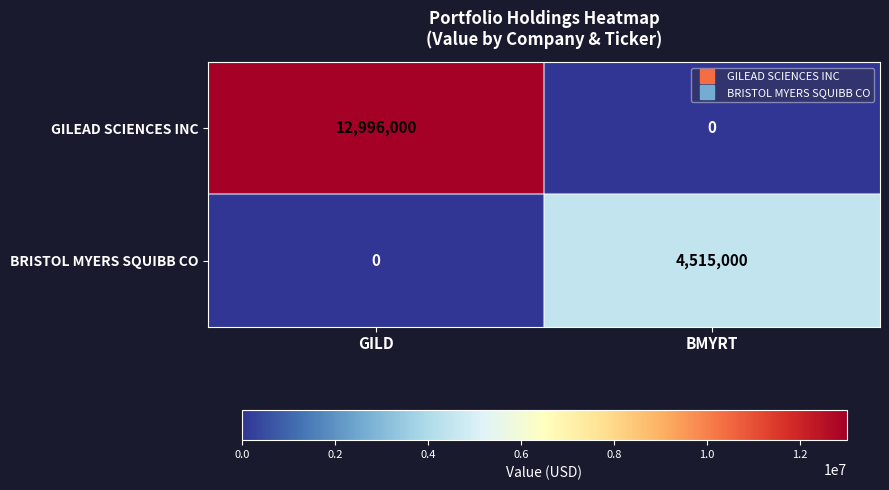

List the labels in order of GILEAD SCIENCES INC value, largest first.

GILD, BMYRT